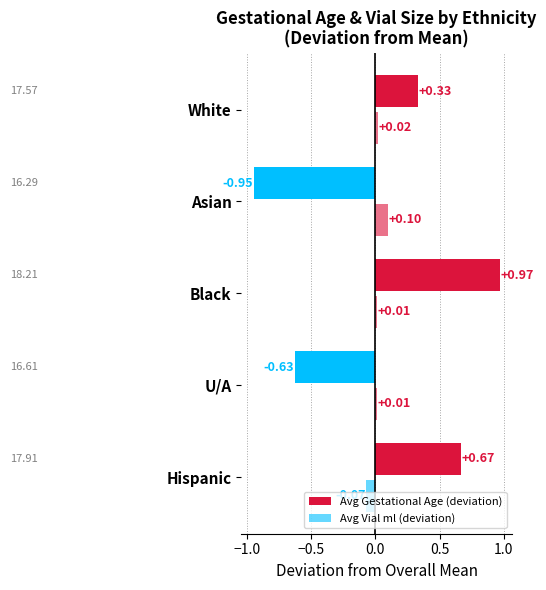

How many categories are shown in the chart?

5